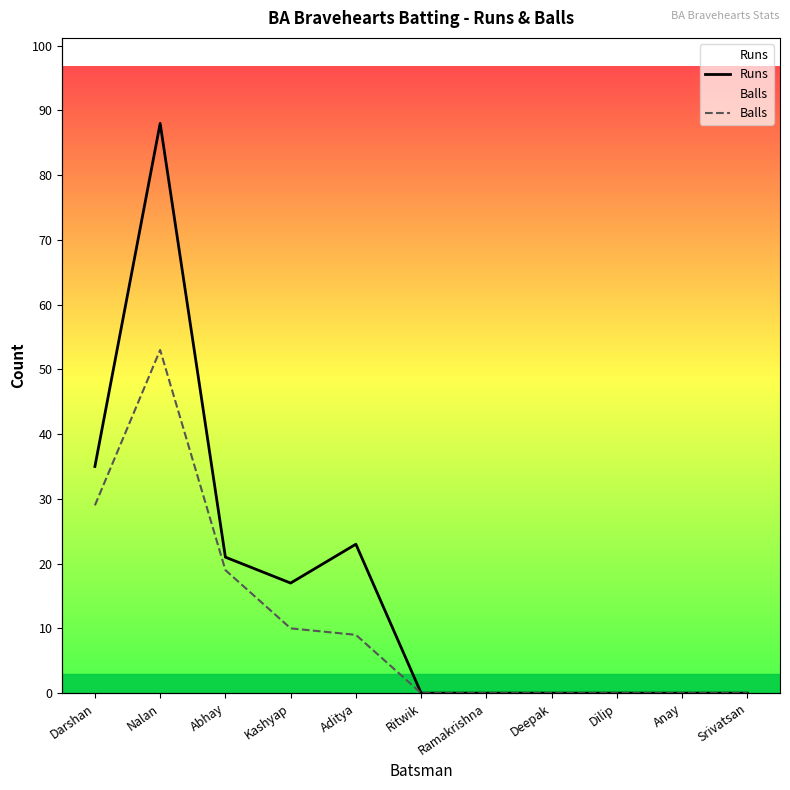

True or false: Runs has more than 0 interior local peaks.

True